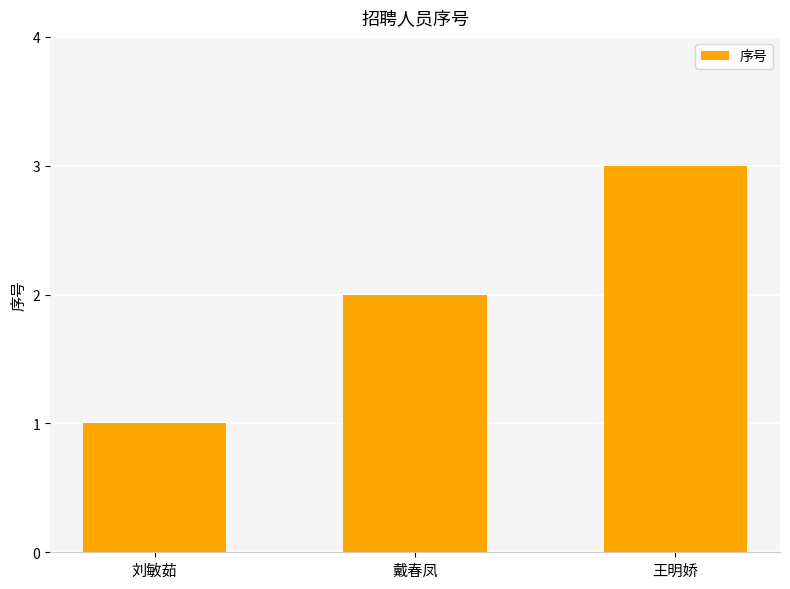

Rank the categories by value from highest to lowest.

王明娇, 戴春凤, 刘敏茹